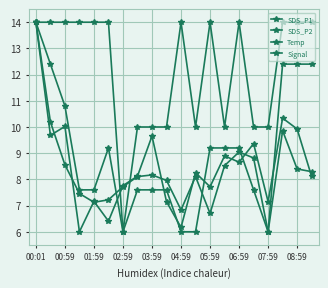

What is the difference between the maximum and minimum values in the Temp series?

8.0